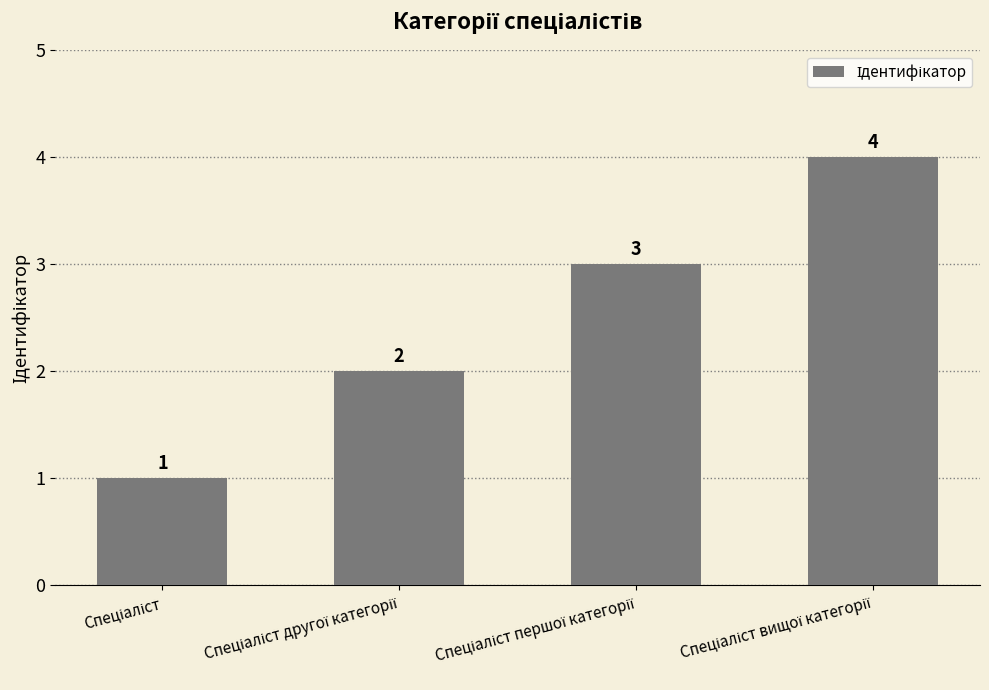

How many values are between 2 and 4?

3